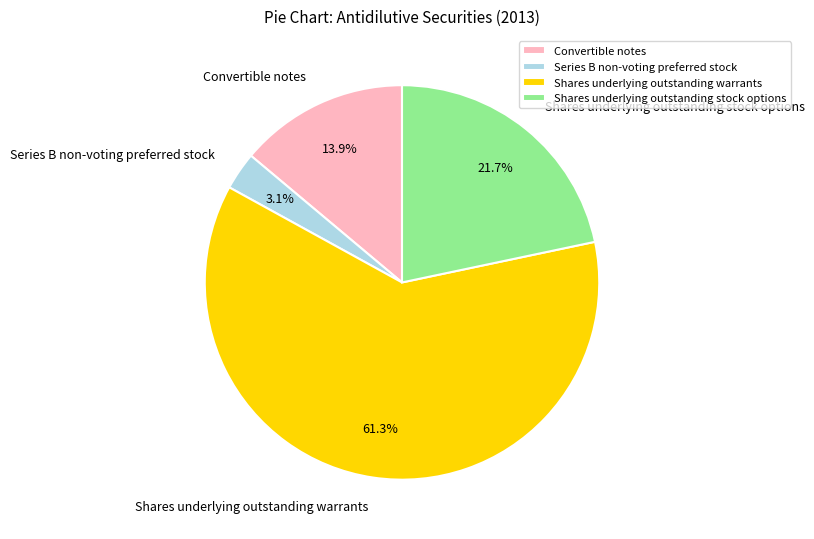

To the nearest percent, what portion does Shares underlying outstanding warrants represent?

61%